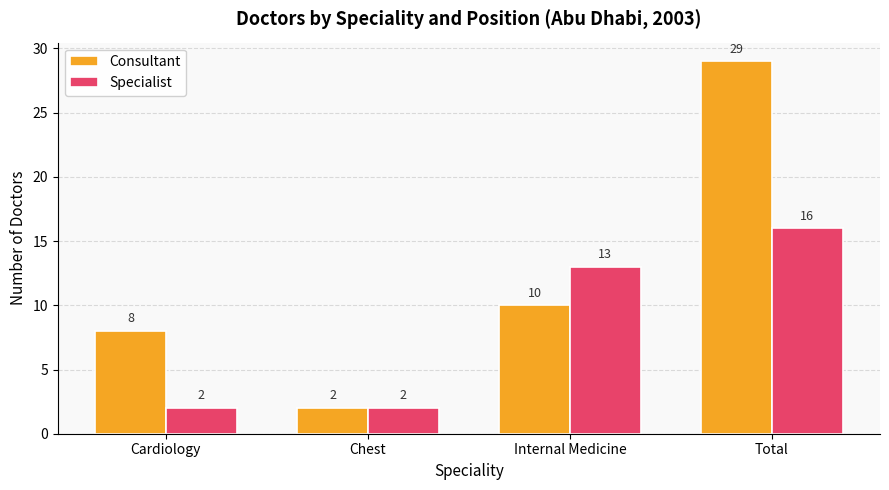

At which category is the sum across all series the highest?

Total